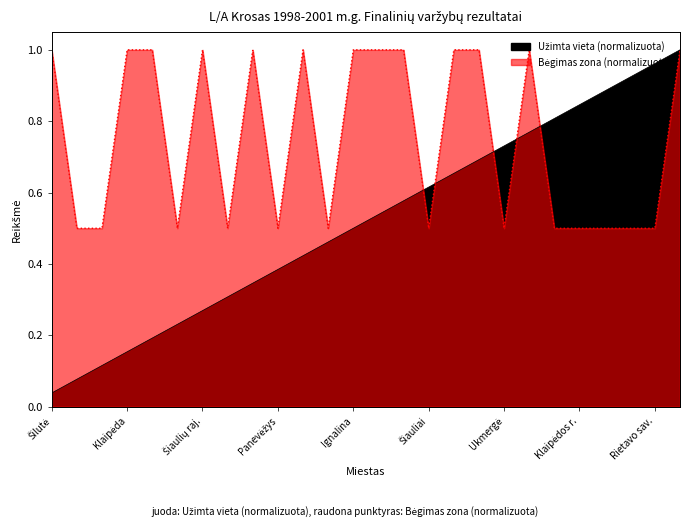

The value of Užimta vieta at Kėdainiai is 0.3. True or false?

True